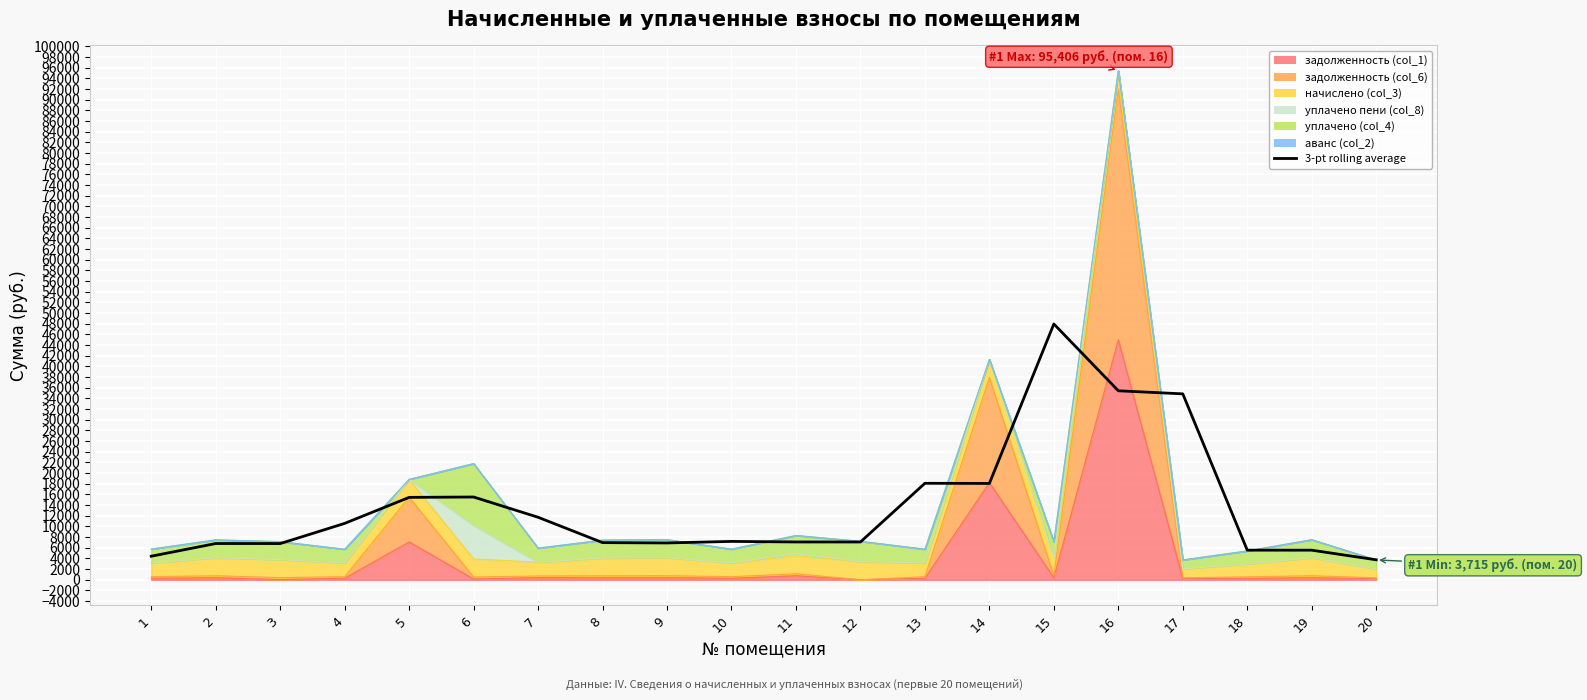

What is the difference between the maximum and minimum values?

44205.0